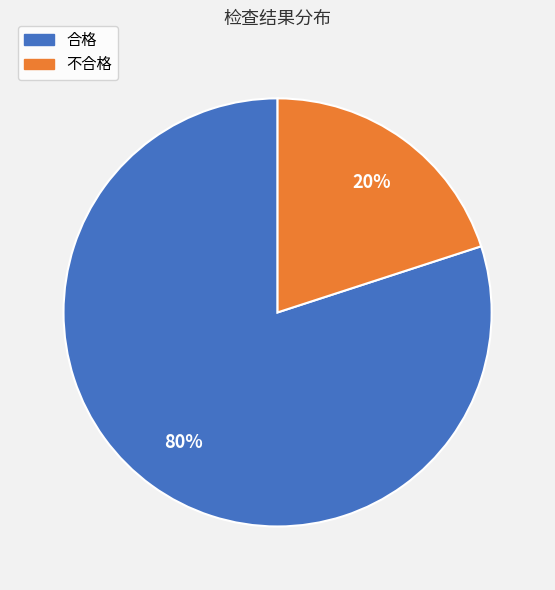

Which slice is the largest?

合格